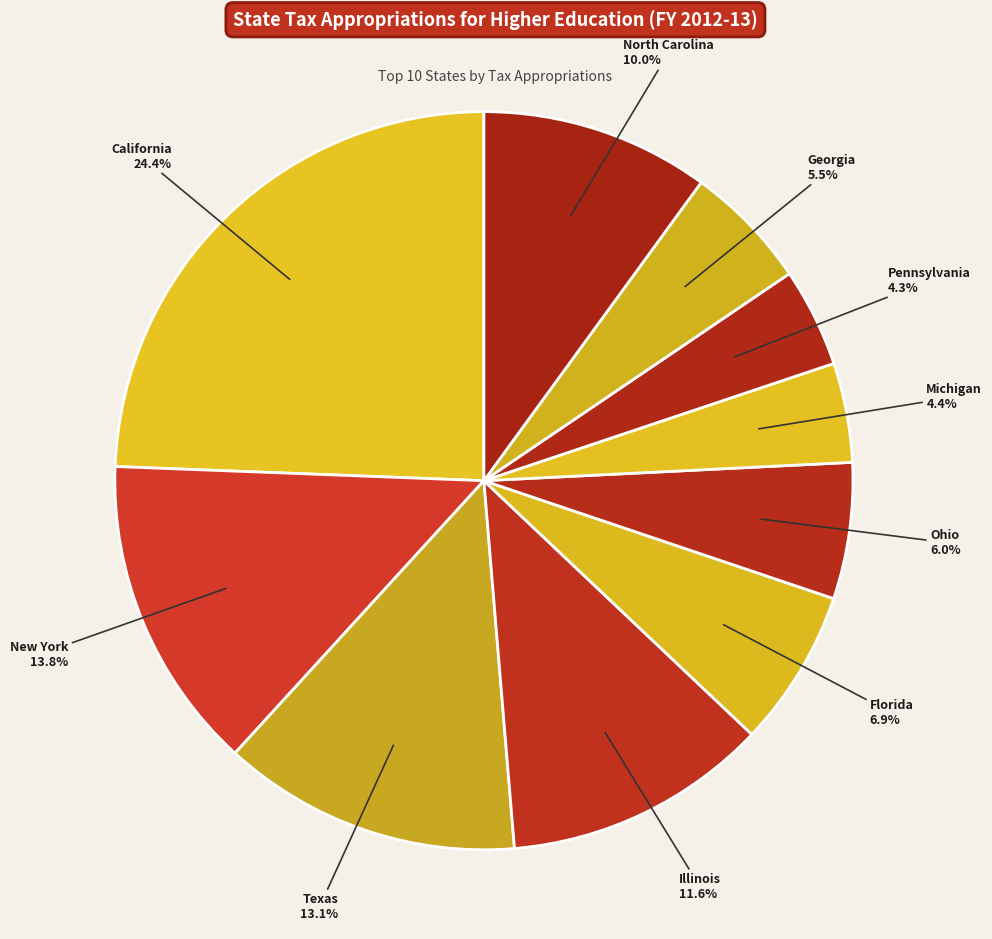

Count the number of slices in the pie.

10